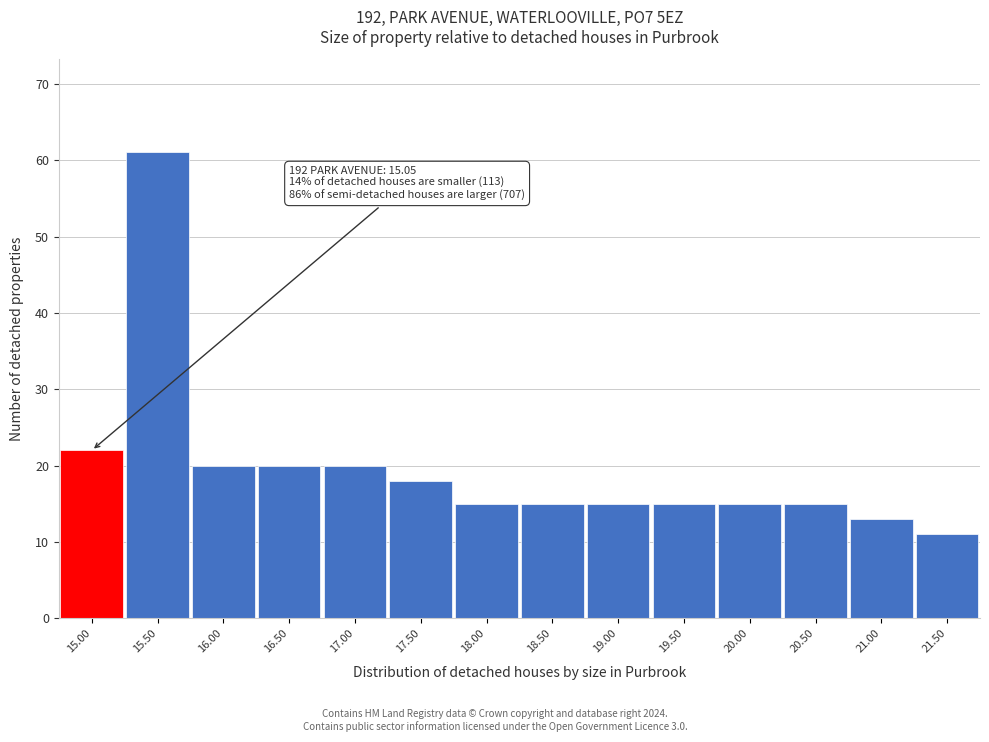

Over which range of the x-axis is the bar tallest?

15.25 to 15.75